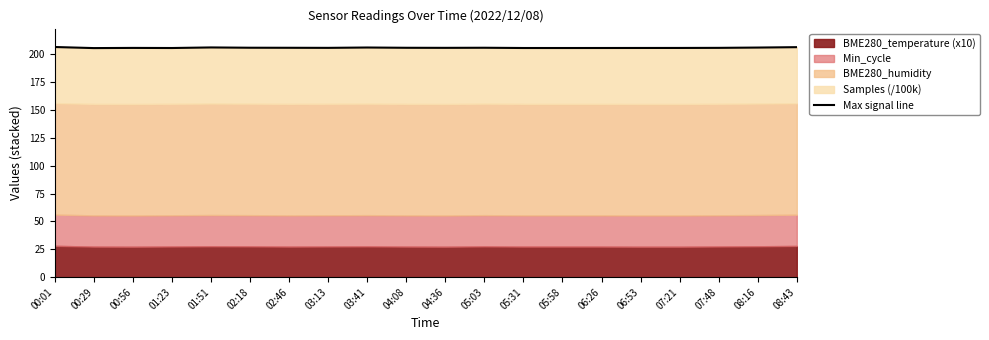

Reading left to right, list all the values displayed in this chart.

00:01=206.4	00:29=205.4	00:56=205.6	01:23=205.5	01:51=206.0	02:18=205.7	02:46=205.7	03:13=205.6	03:41=205.9	04:08=205.7	04:36=205.6	05:03=205.7	05:31=205.5	05:58=205.5	06:26=205.5	06:53=205.5	07:21=205.5	07:48=205.6	08:16=205.9	08:43=206.2